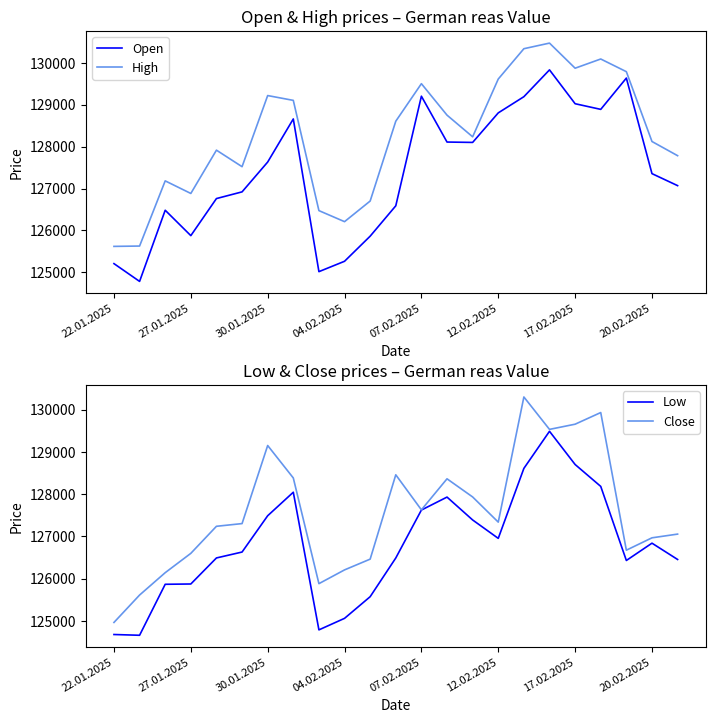

How many distinct data groups are displayed?

4